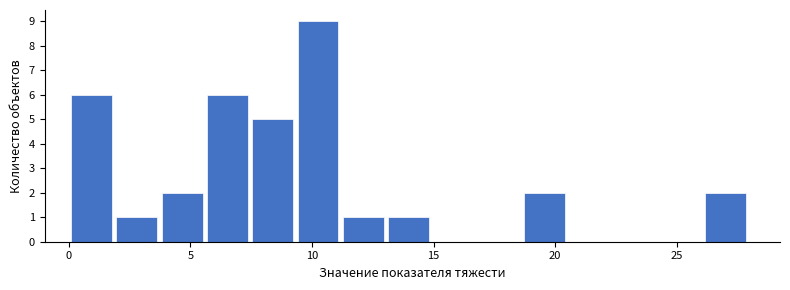

Around what value on the x-axis is the tallest bar? Give the approximate position of its centre, as read against the axis.

10.0